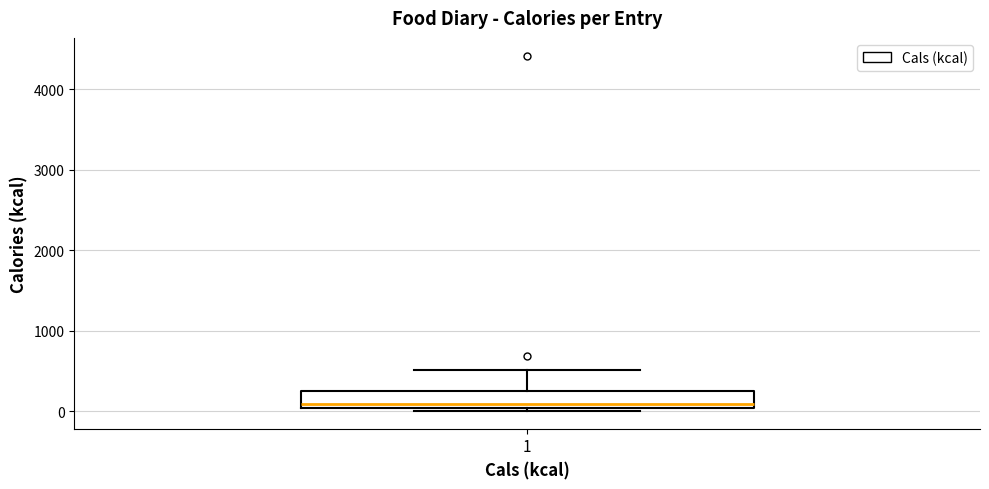

Transcribe this box plot: give where the median line is, the range the box spans, and where the two whiskers end, as read against the y-axis. The values are not printed on the chart, so give them approximately, as read against the axis.

median 100, box 0 to 300, whiskers 0 (just below the box's lower edge) to 500